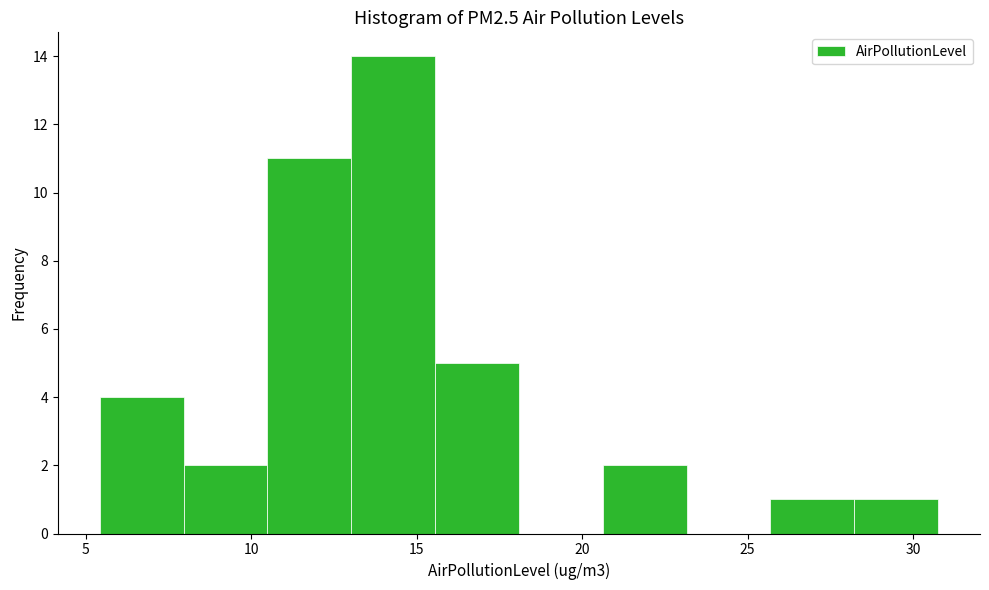

Over which range of the x-axis is the bar tallest?

13.0 to 15.5